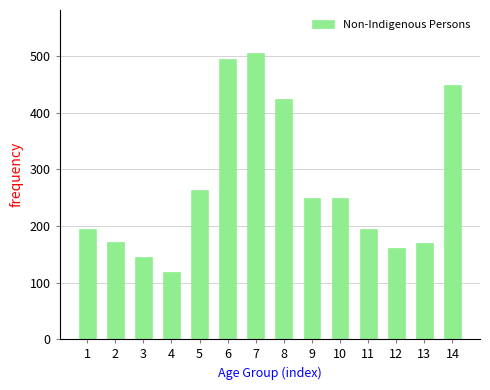

What is the value of the 6th bar from the left?

496